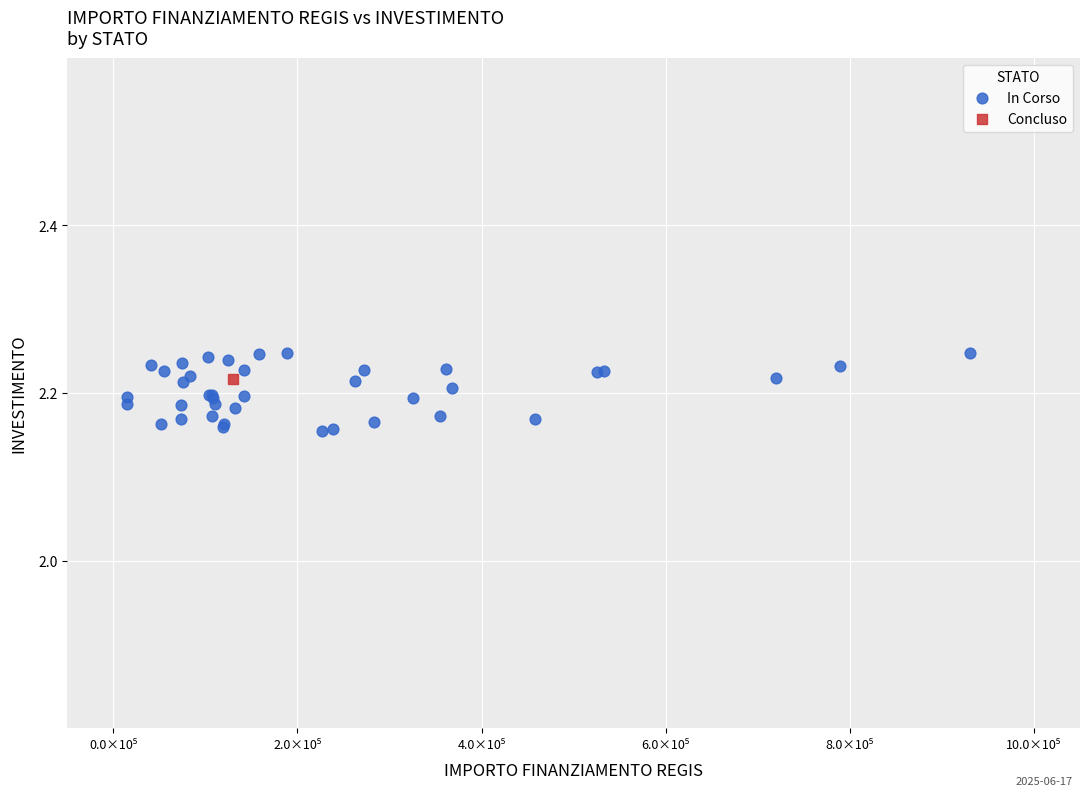

What are all the series names shown in the legend?

In Corso, Concluso